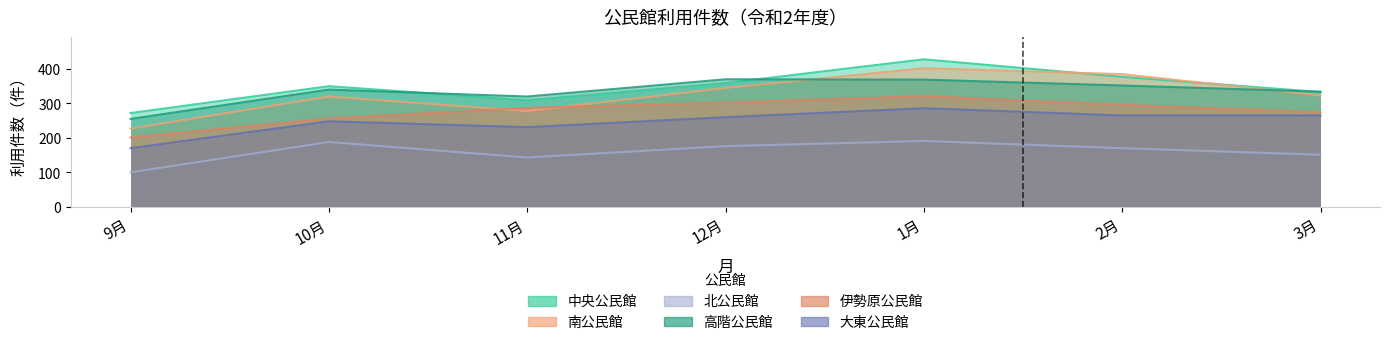

Reading right to left, extract all data points from this chart.

中央公民館: 333	377	428	359	309	350	272
南公民館: 323	385	402	345	278	320	227
北公民館: 151	170	191	176	143	188	100
高階公民館: 334	352	369	370	320	340	255
伊勢原公民館: 274	296	321	302	287	256	201
大東公民館: 265	265	286	260	231	248	170